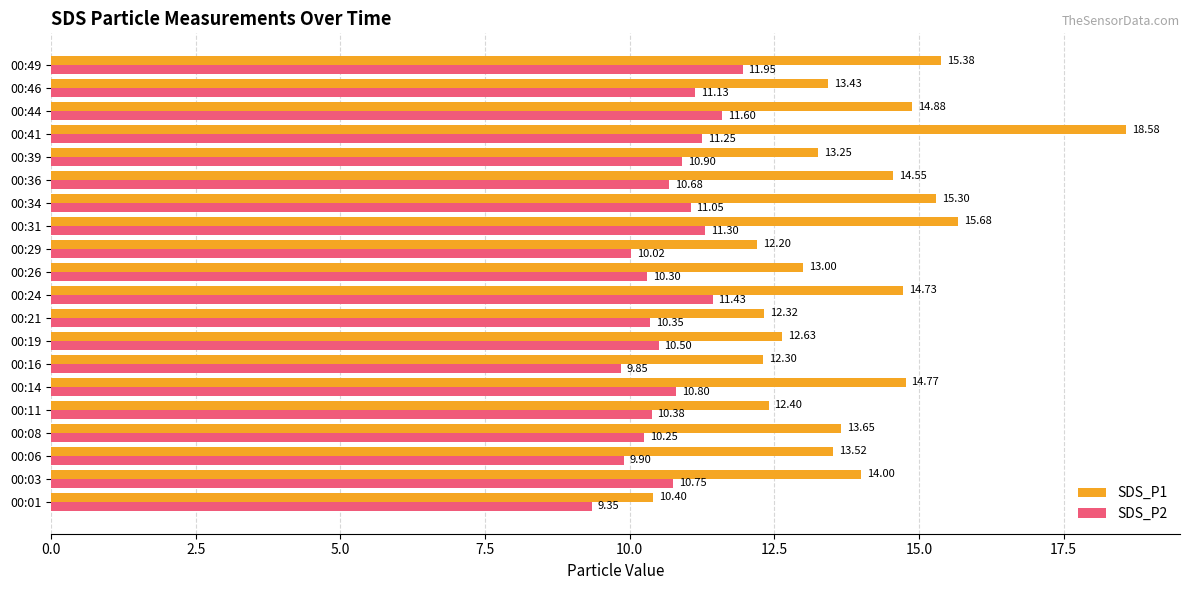

What is the sum of all SDS_P1 values?

277.0